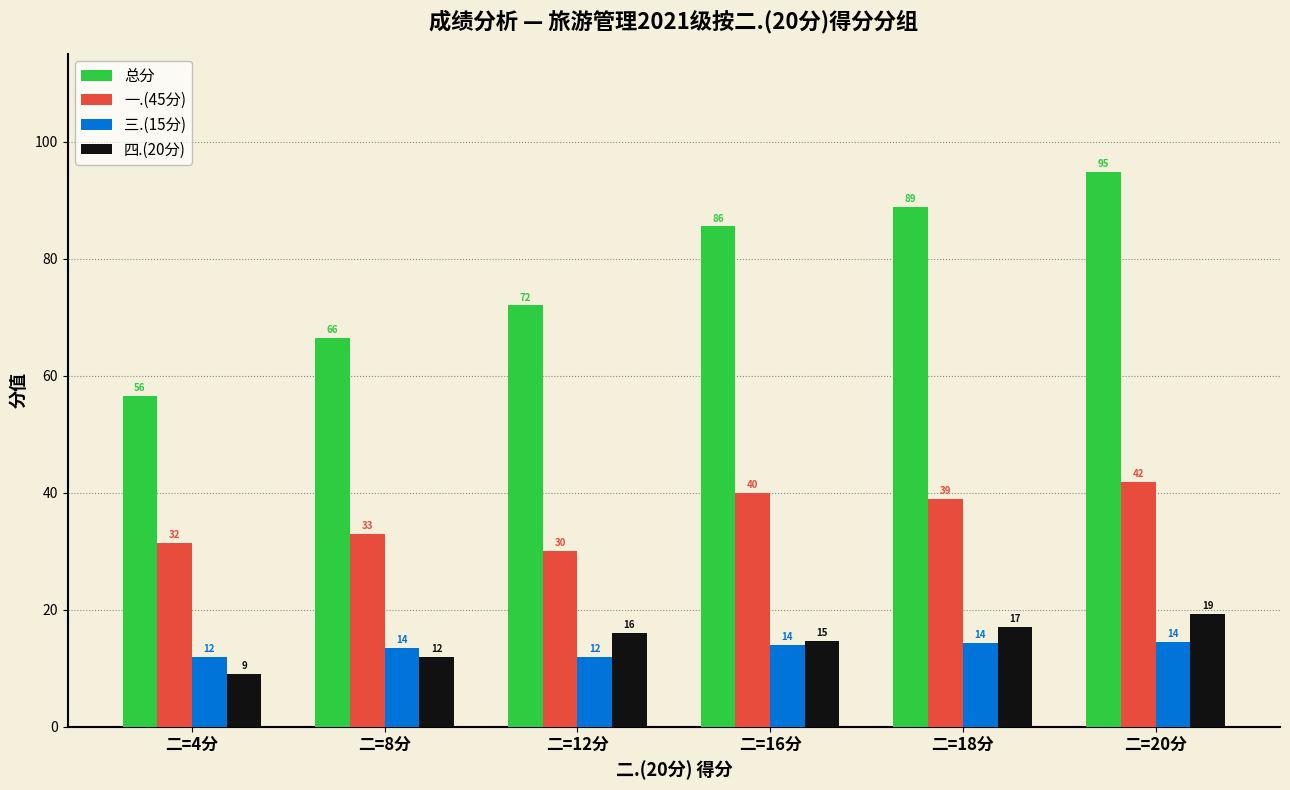

How many distinct data groups are displayed?

4